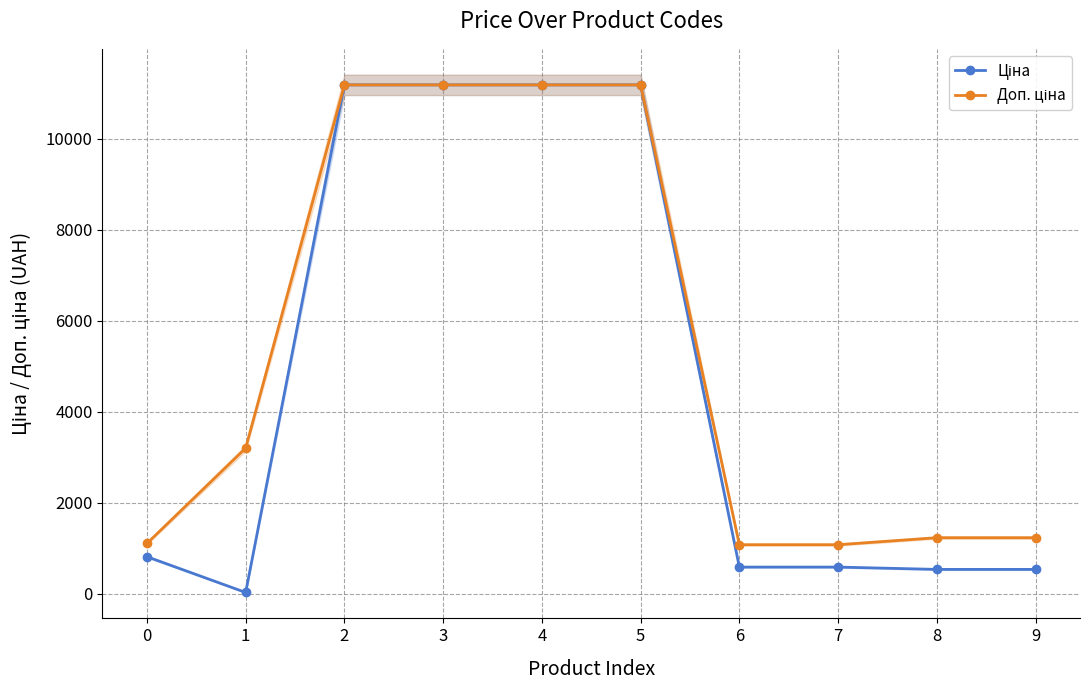

True or false: Доп. ціна has more than 0 points higher than both neighbors.

False